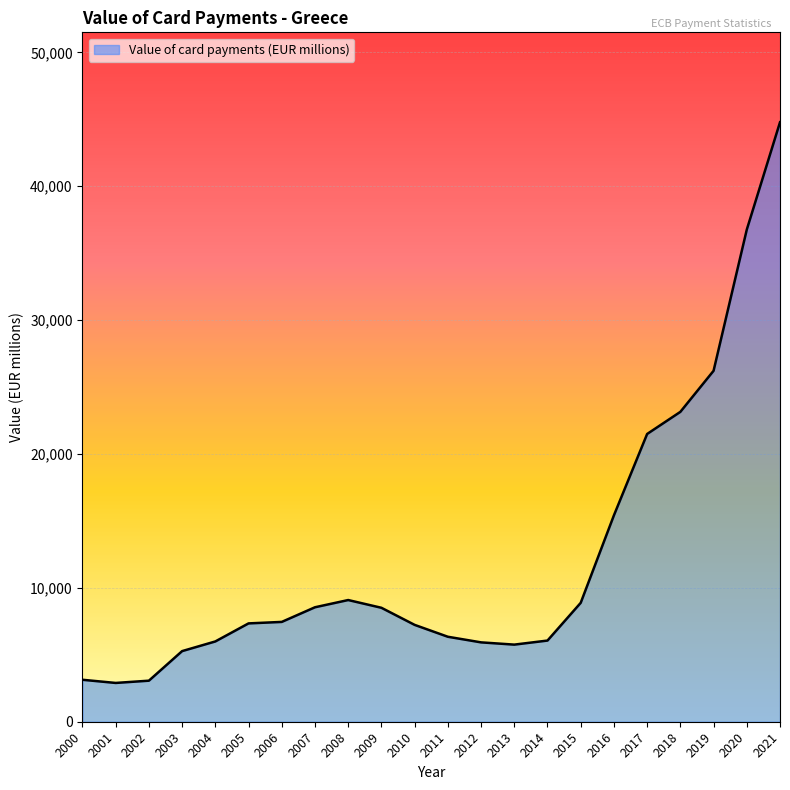

The value at 2000 is 3134.3. True or false?

True